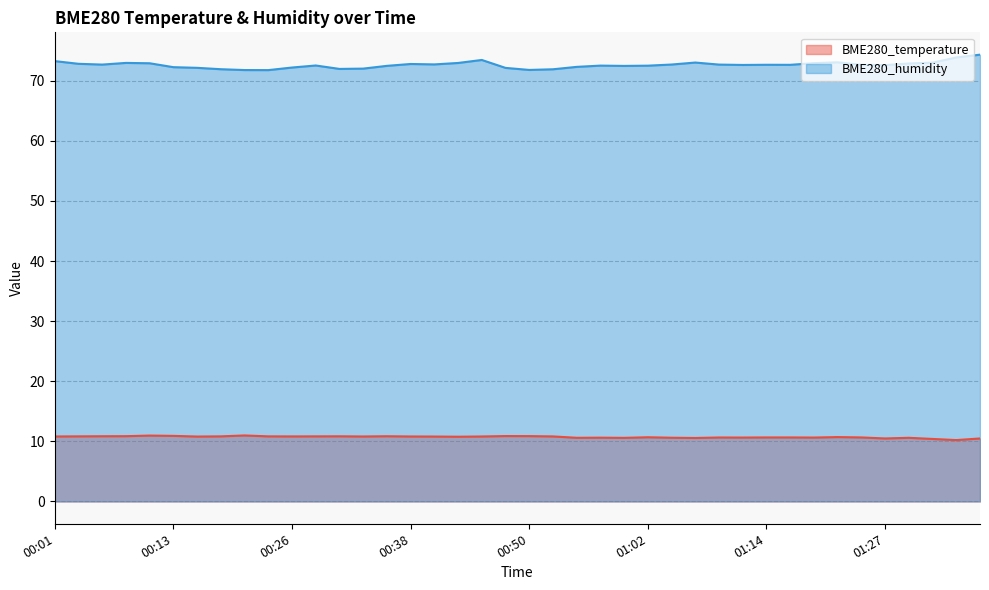

Rank the series by their maximum value, from lowest to highest.

BME280_temperature, BME280_humidity